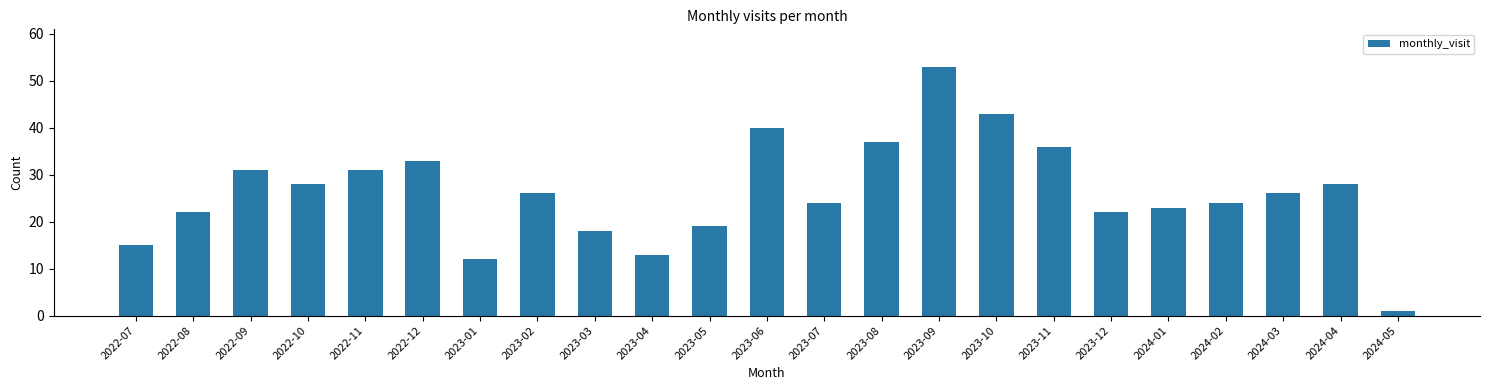

At which category does the chart reach its peak across all series?

2023-09